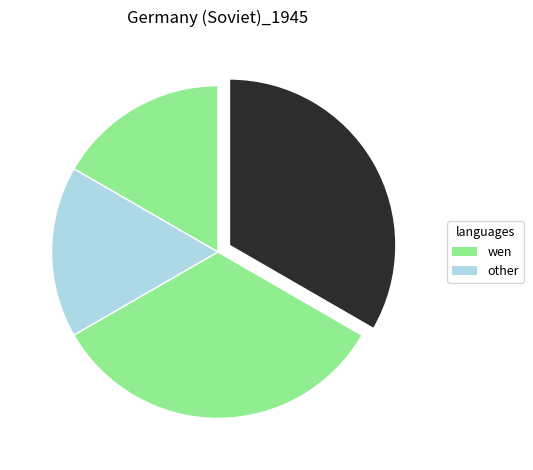

Does any single category account for the majority?

No